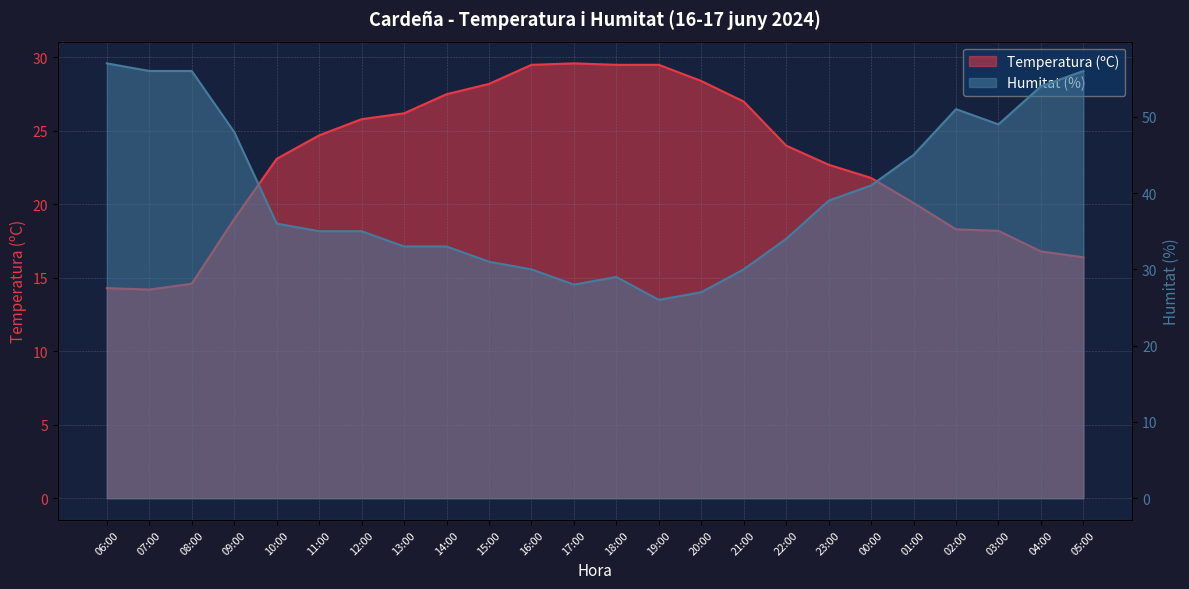

Which label corresponds to the largest value in the chart?

06:00